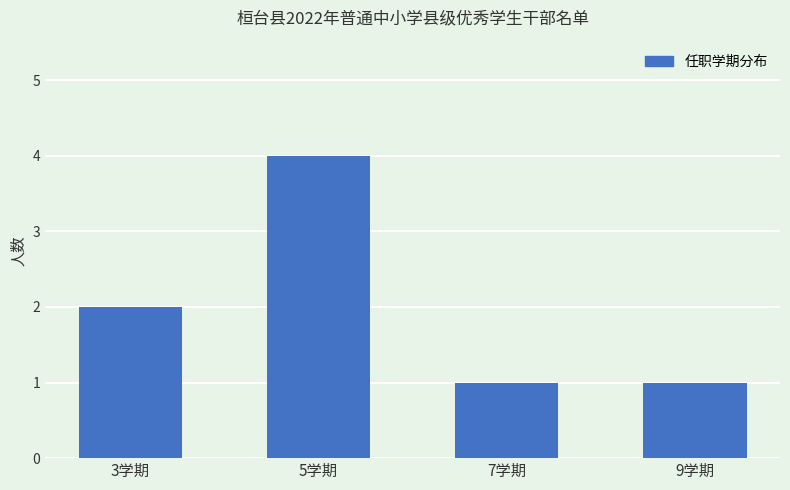

Does the chart contain any negative values?

No